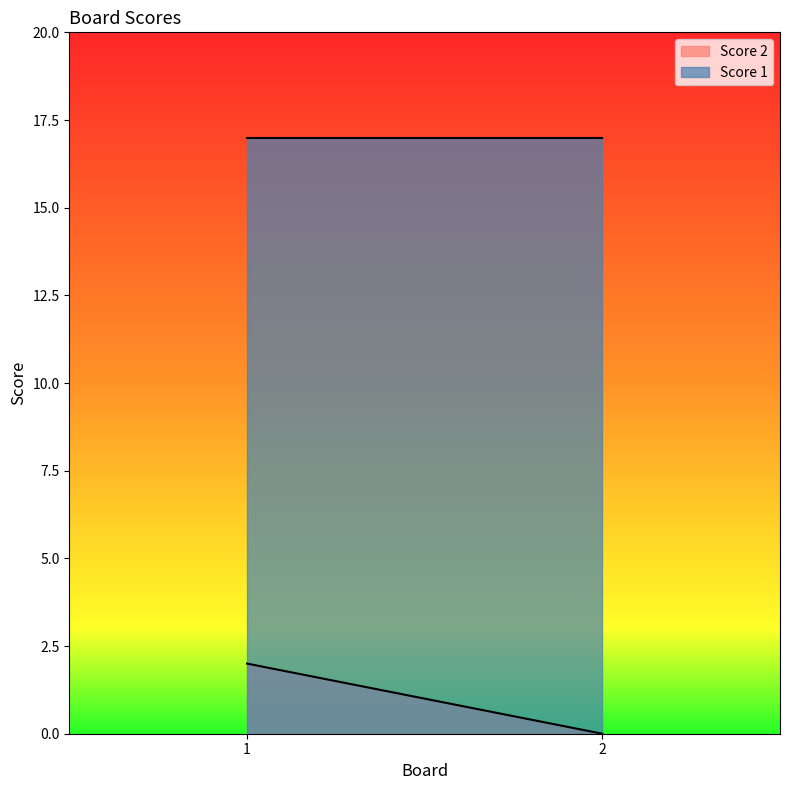

What is the highest value of the Score 1 series?

17